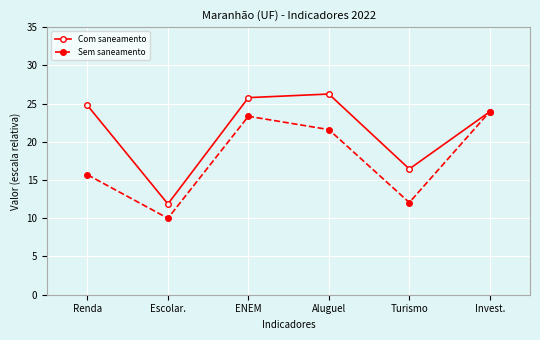

Which series has the largest total across all categories?

Com saneamento